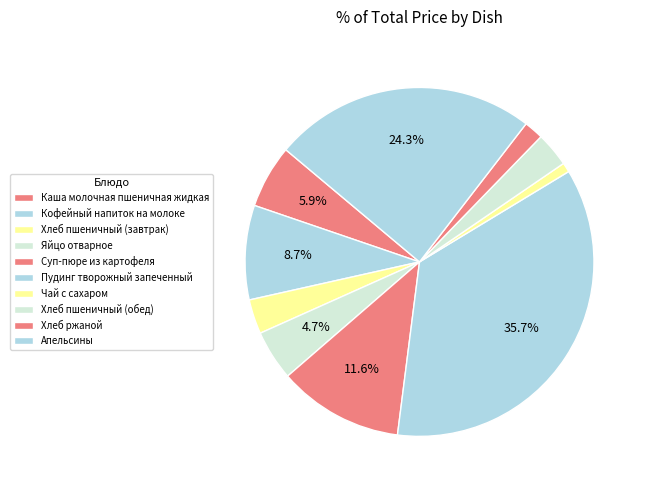

Count the number of slices in the pie.

10